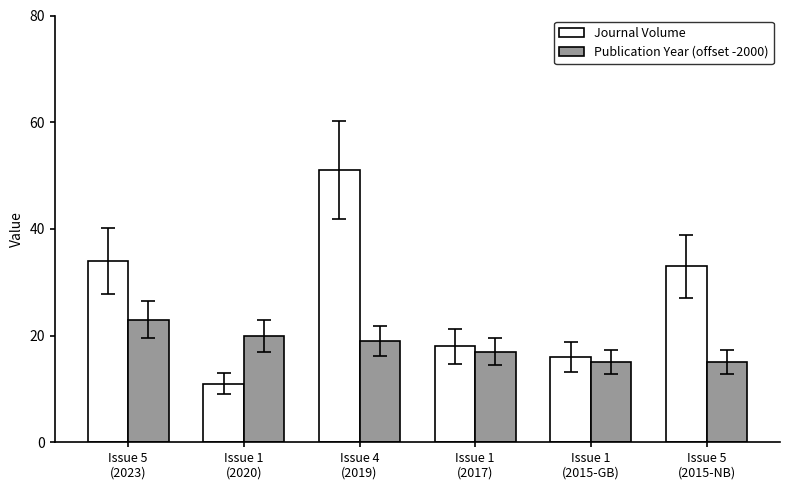

What is the value of the Publication Year (offset -2000) bar at the 2nd from the left?

20